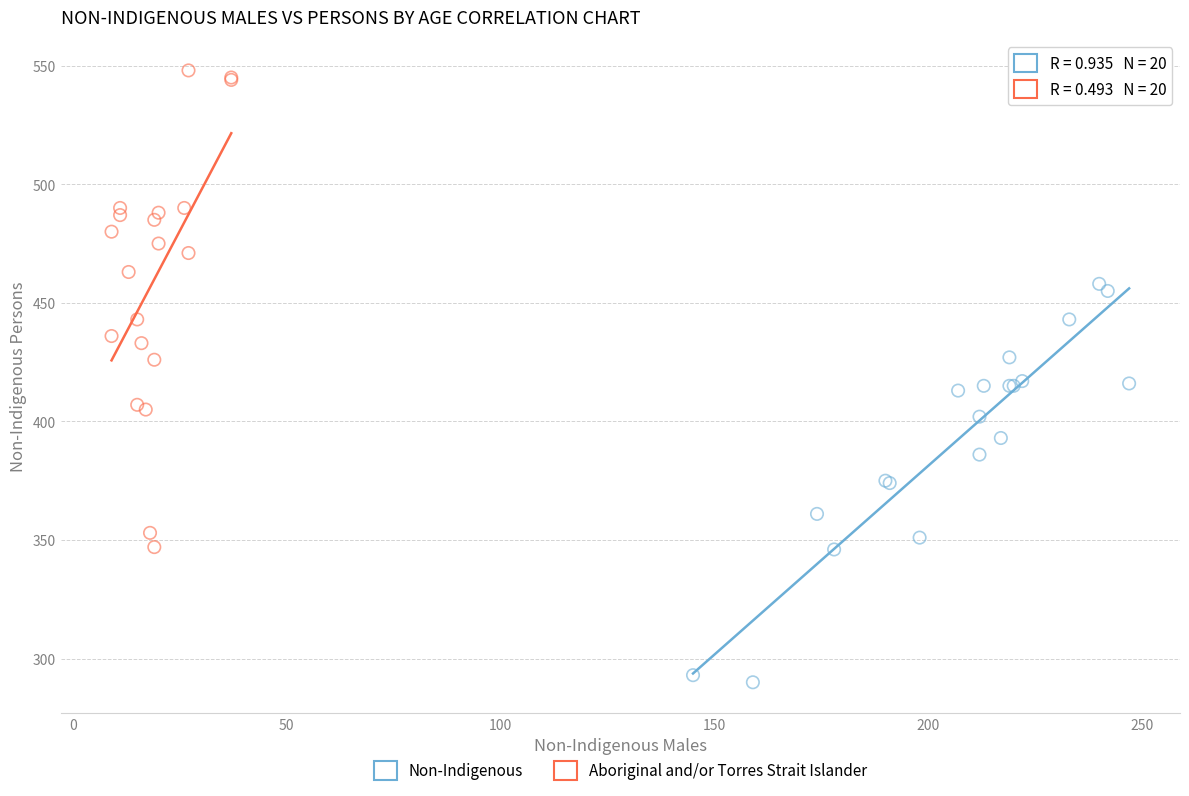

Which series has the widest spread of Y values?

Aboriginal and/or Torres Strait Islander